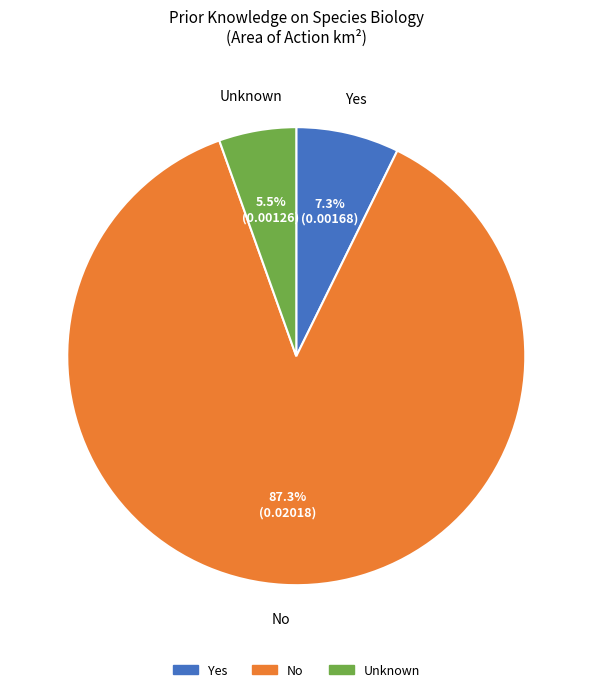

Is the sum of Yes and No greater than half?

Yes